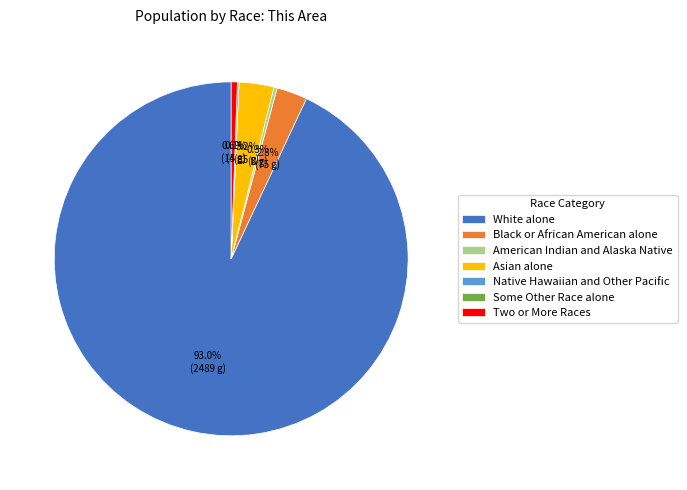

Which slice is the largest?

White alone